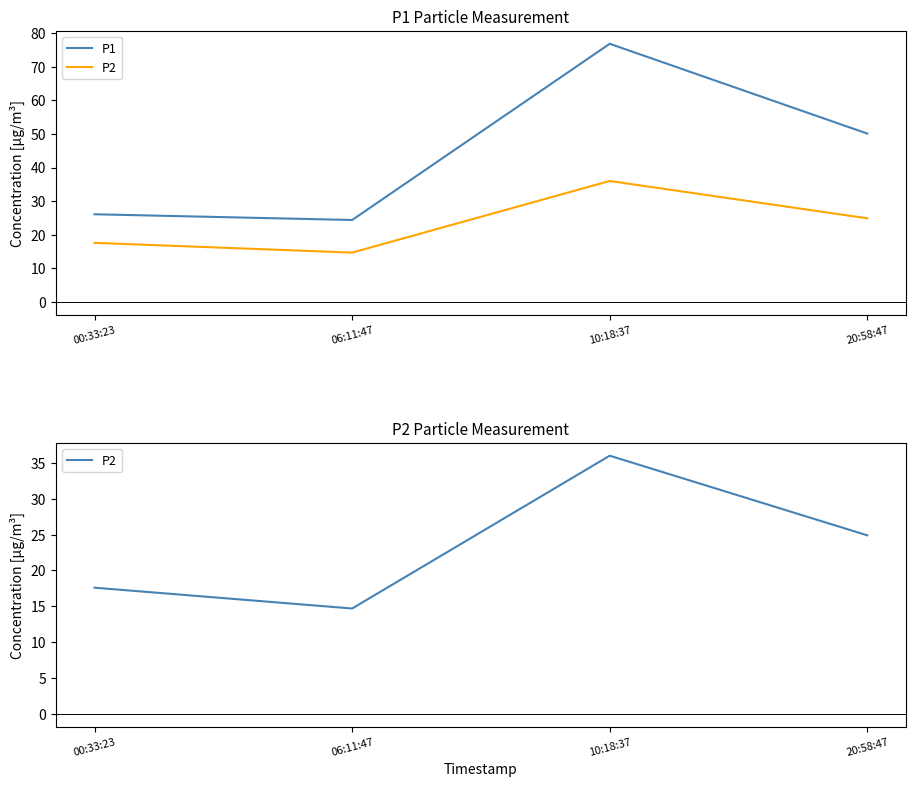

At which category does P2 reach its first local valley?

06:11:47